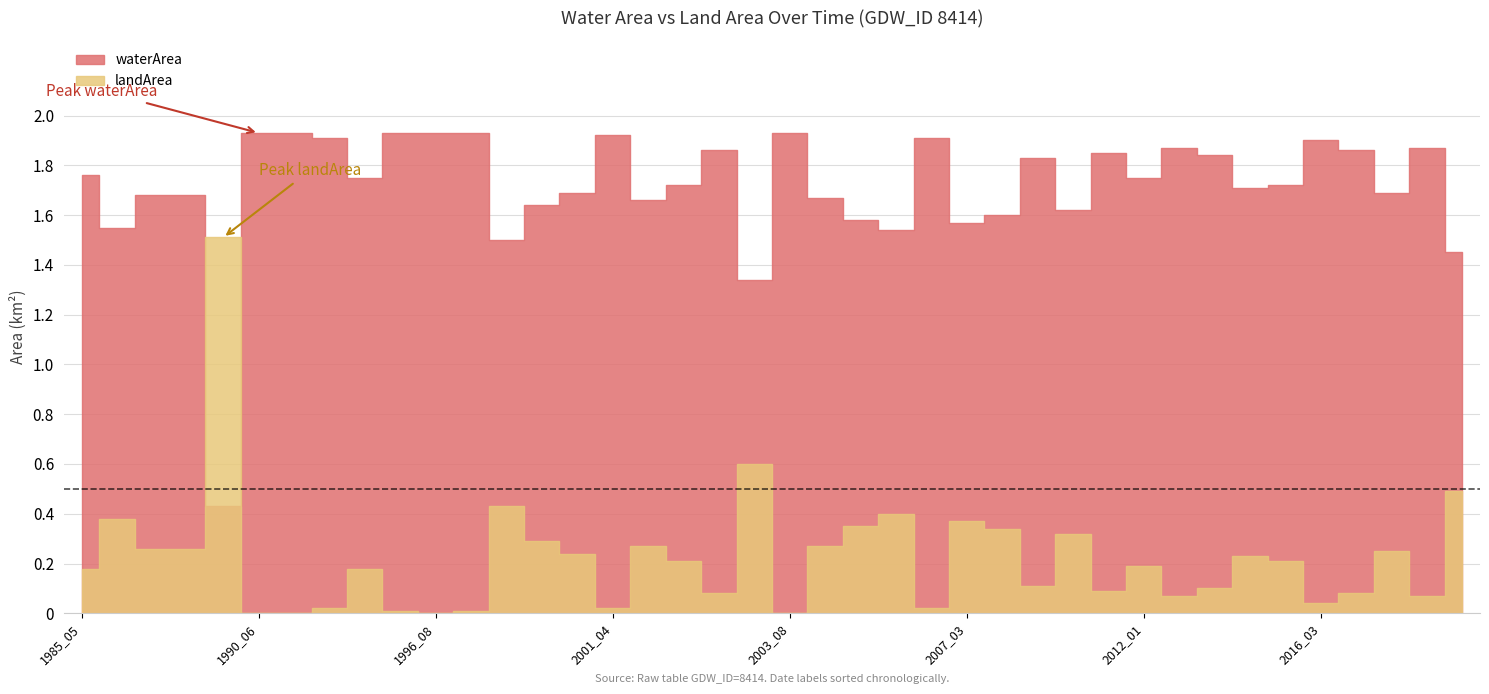

How many data points in landArea are above 0?

36